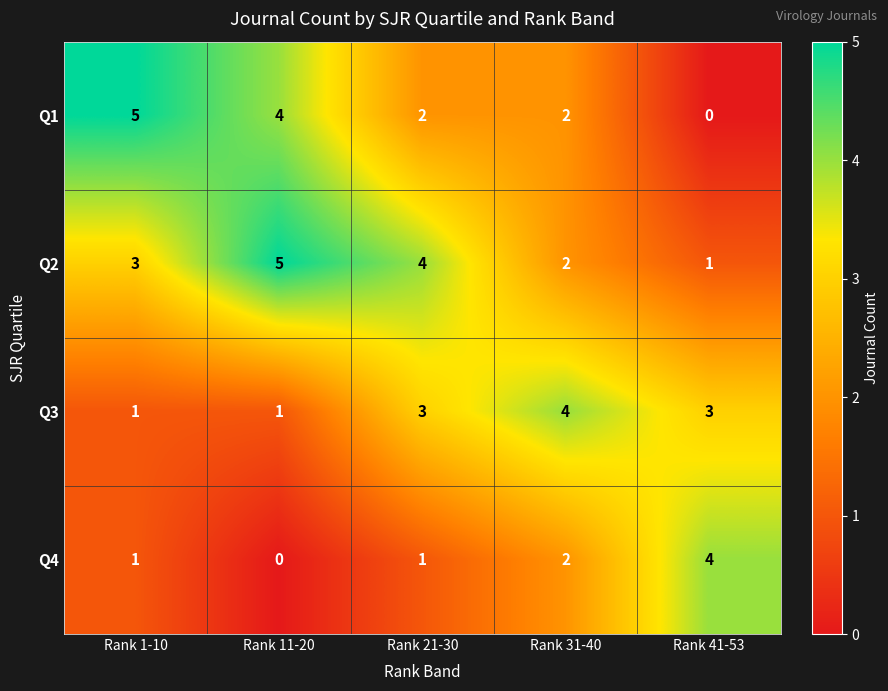

How many Q2 values are between 2 and 4?

3